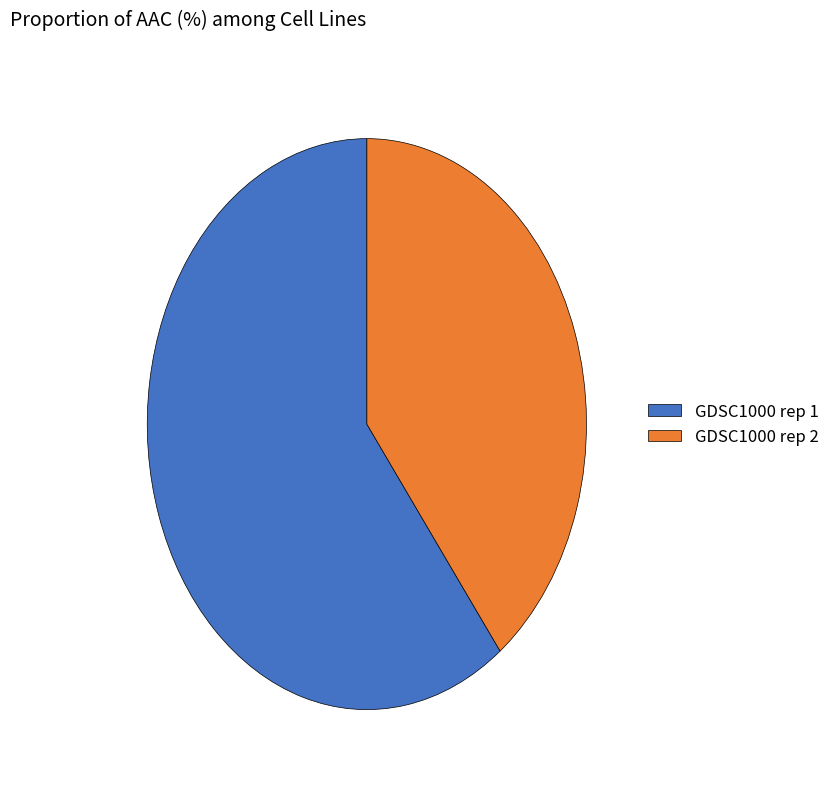

Do GDSC1000 rep 2 and GDSC1000 rep 1 together represent more than half of the pie?

Yes